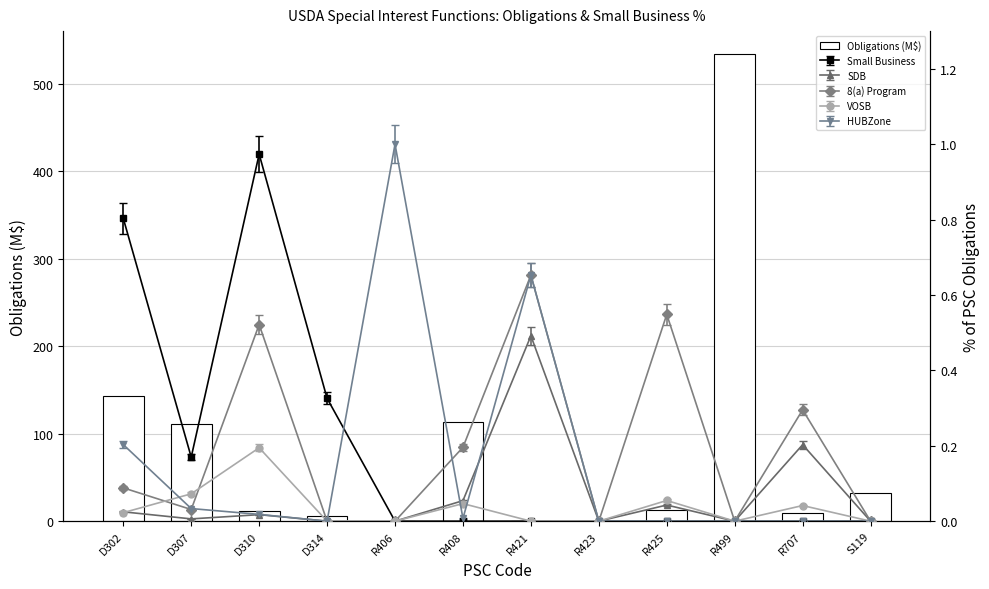

List the labels in order of value, largest first.

R499, D302, R408, D307, S119, R425, D310, R707, D314, R421, R423, R406